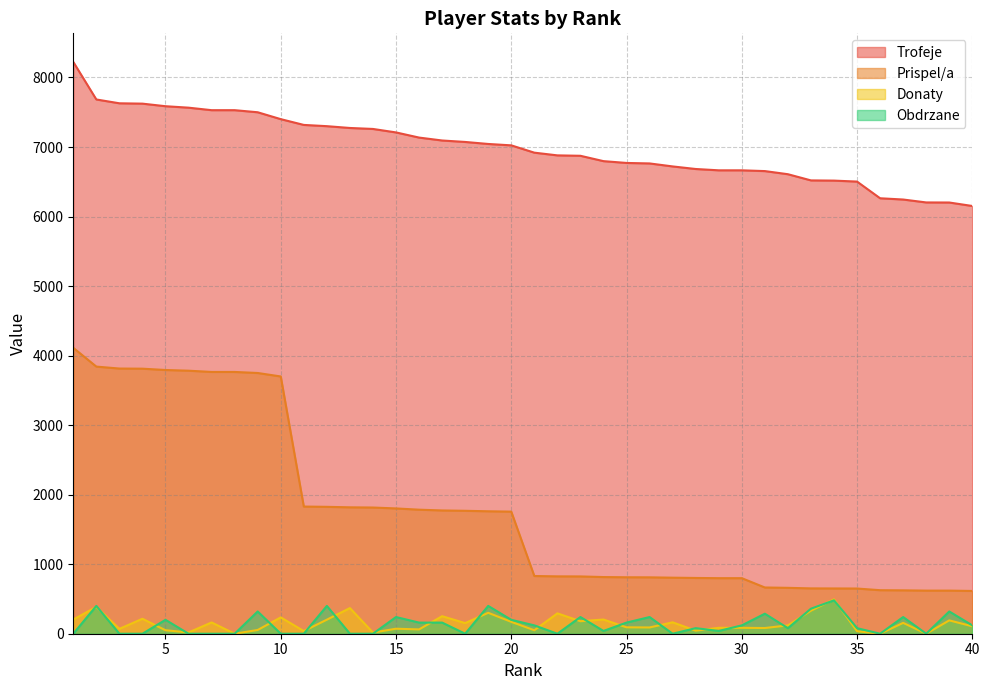

Is it true that Trofeje equals 6874 at 23?

True